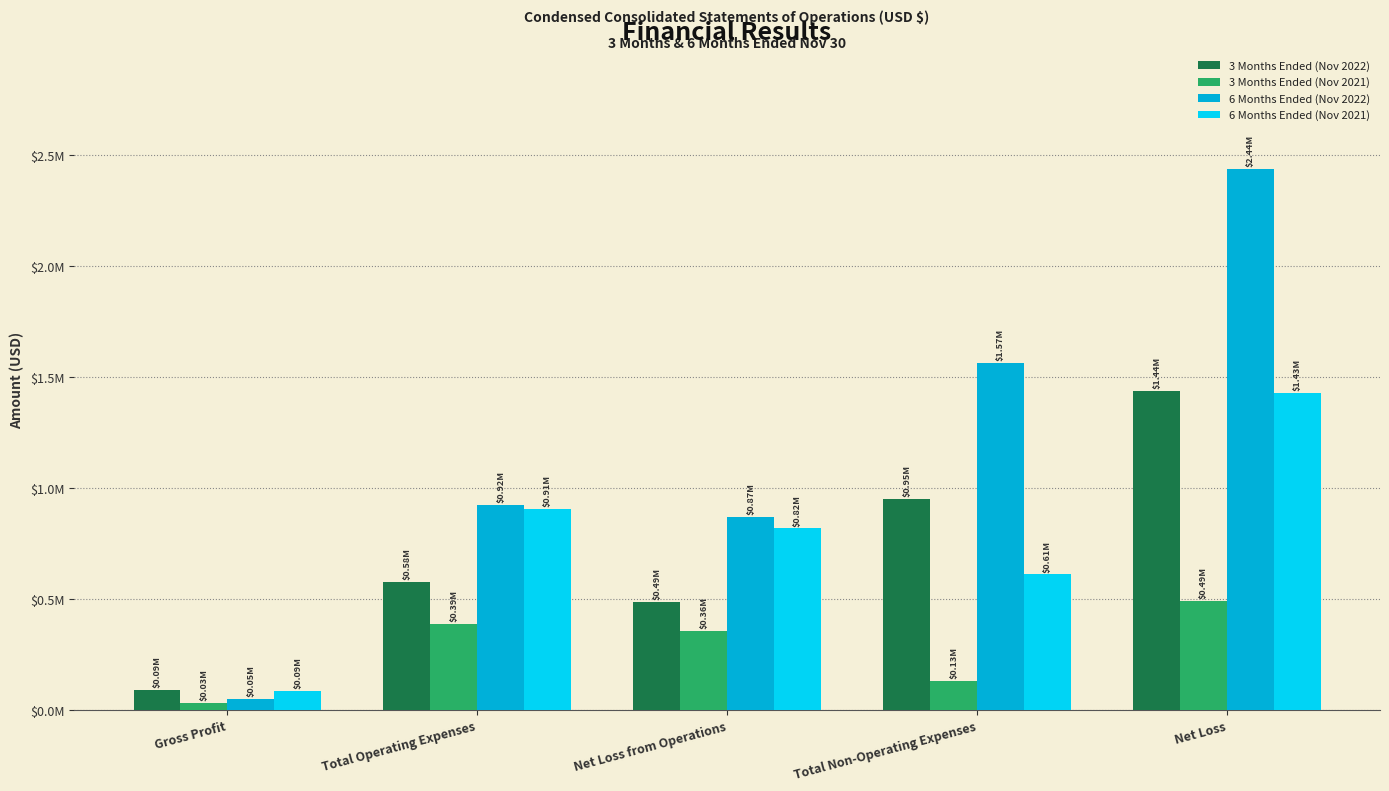

What is the difference between the 6 Months Ended (Nov 2021) values at Total Non-Operating Expenses and Net Loss from Operations?

207155